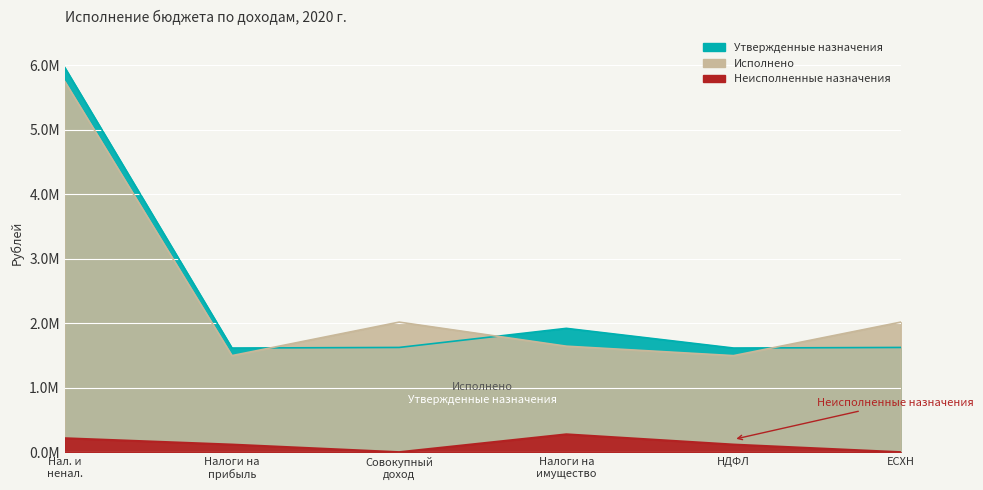

At which category is the sum across all series the highest?

Нал. и ненал.